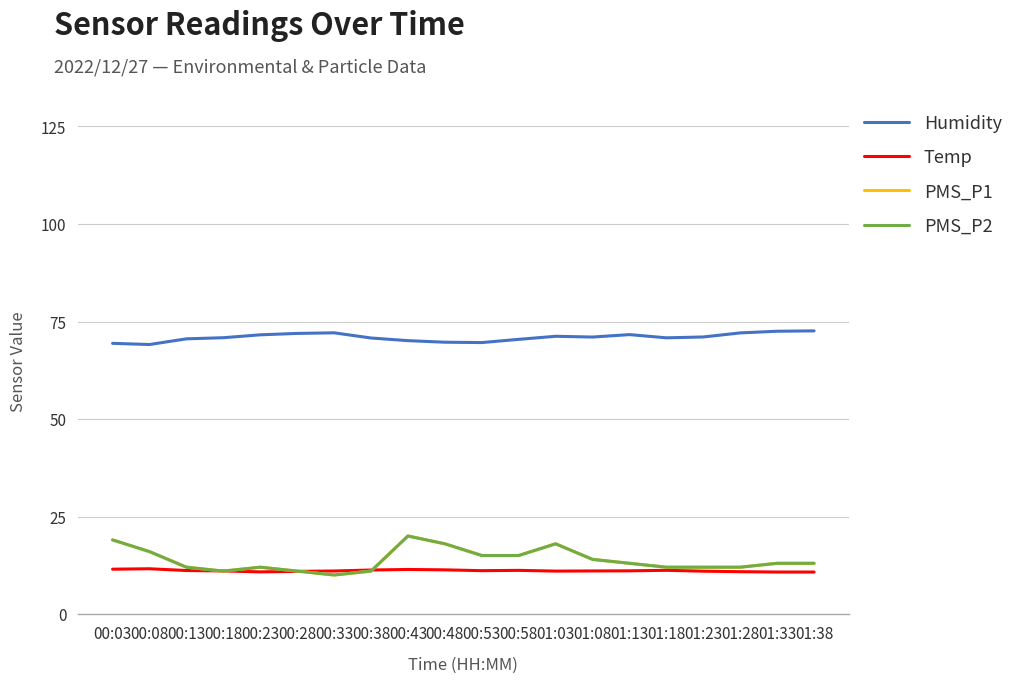

Does the chart display data point markers on the line(s)?

No